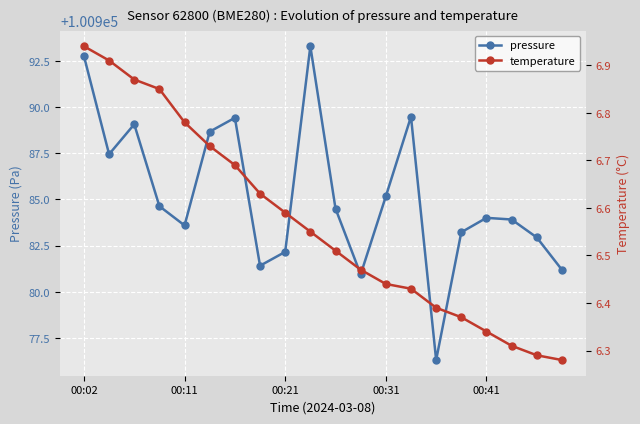

True or false: temperature has more than 0 interior local peaks.

False